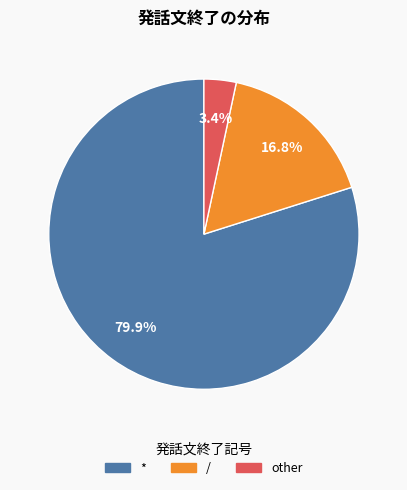

Does any single category account for the majority?

Yes